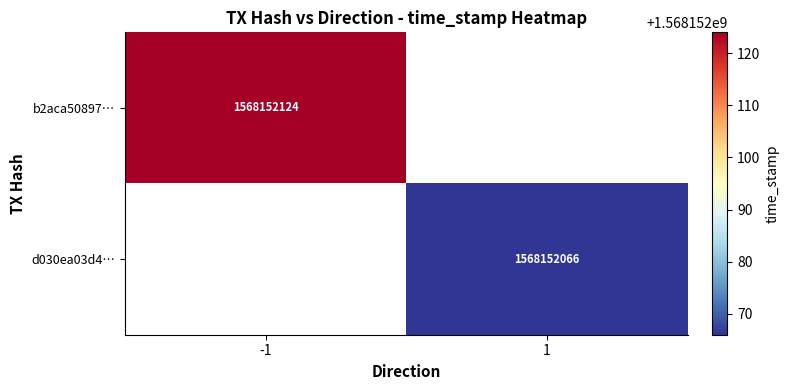

Rank the series at time_stamp from highest to lowest value.

b2aca50897542bc75ec04abfe350a4498f0a94b, d030ea03d4f9eeed9fd593ecbe48dca02f93c3e